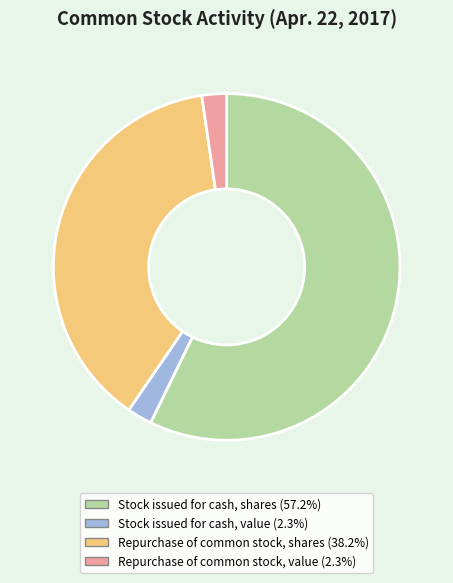

What is the largest slice in the pie chart?

Stock issued for cash, shares